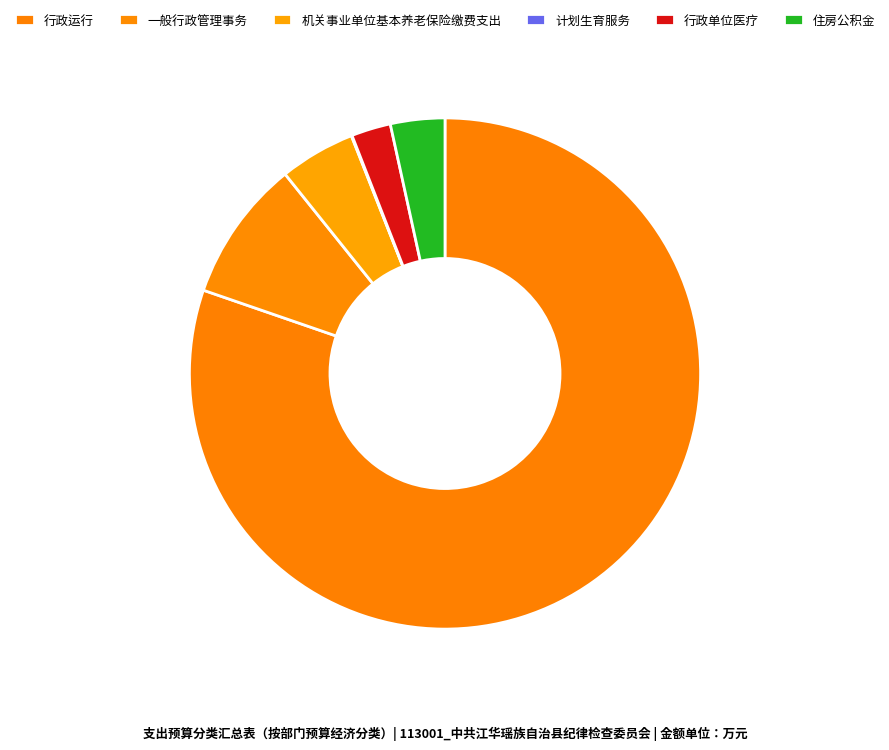

Which slice is the smallest?

计划生育服务